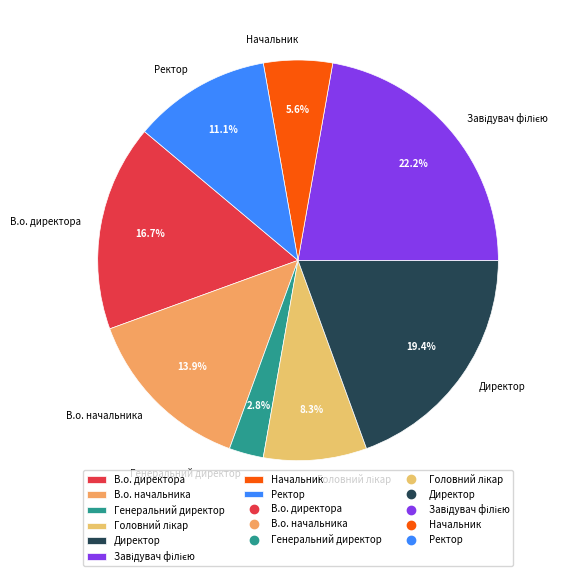

Combined, do Начальник and В.о. директора account for over 50%?

No